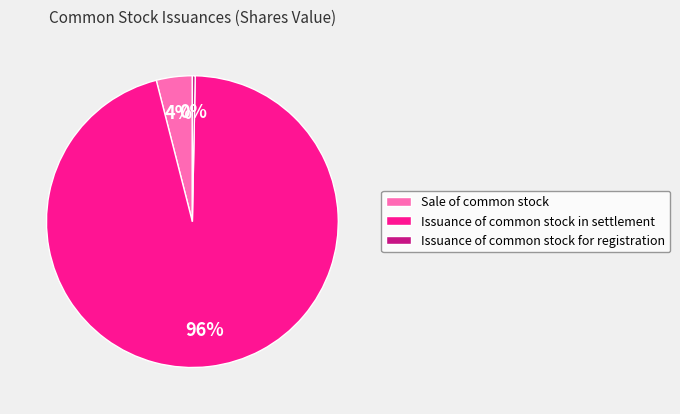

Between Issuance of common stock for registration and Issuance of common stock in settlement, which is larger?

Issuance of common stock in settlement